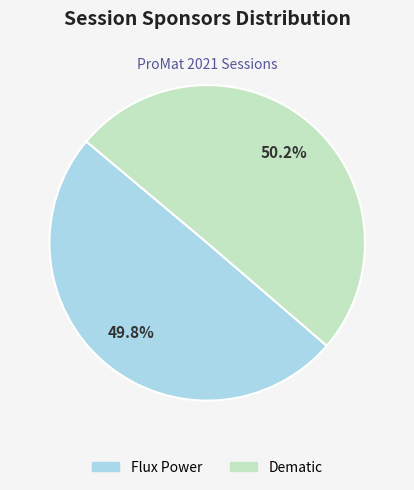

To the nearest percent, what portion does Flux Power represent?

50%